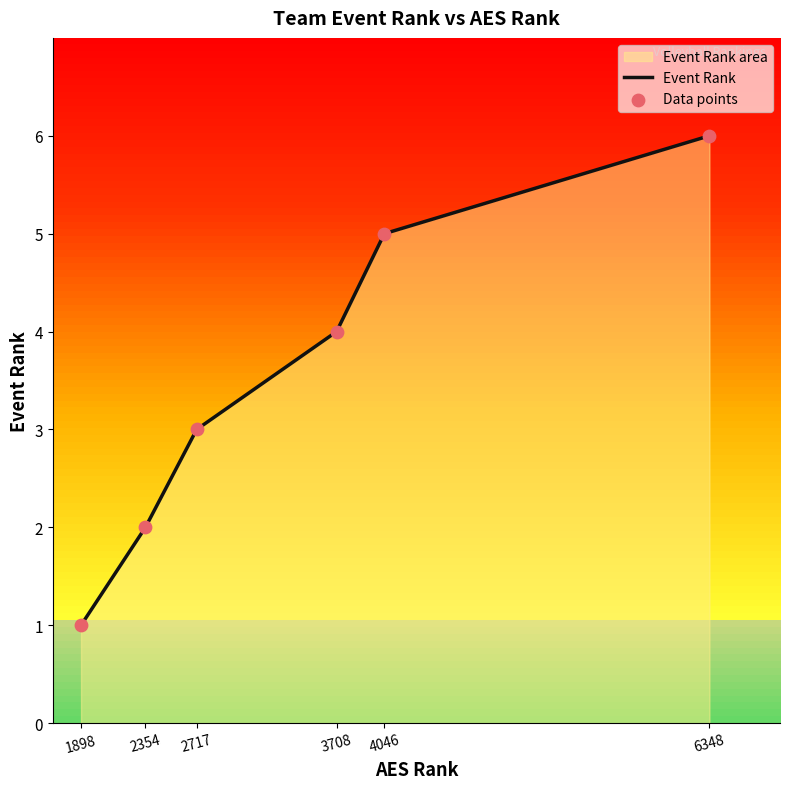

Approximately how many times larger is the value at 2354 compared to 3708?

0.5